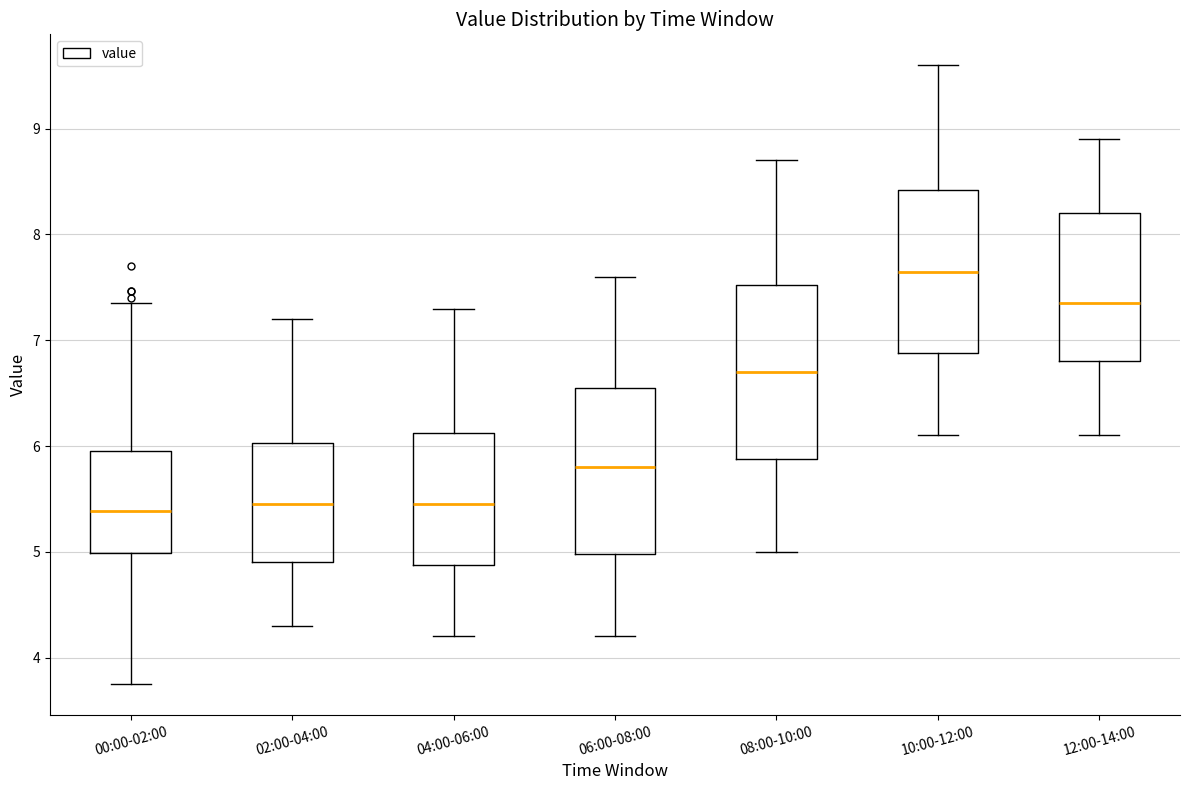

Where does the lower whisker of the box for 12:00-14:00 end on the y-axis? The values are not printed on the chart, so give them approximately, as read against the axis.

6.1